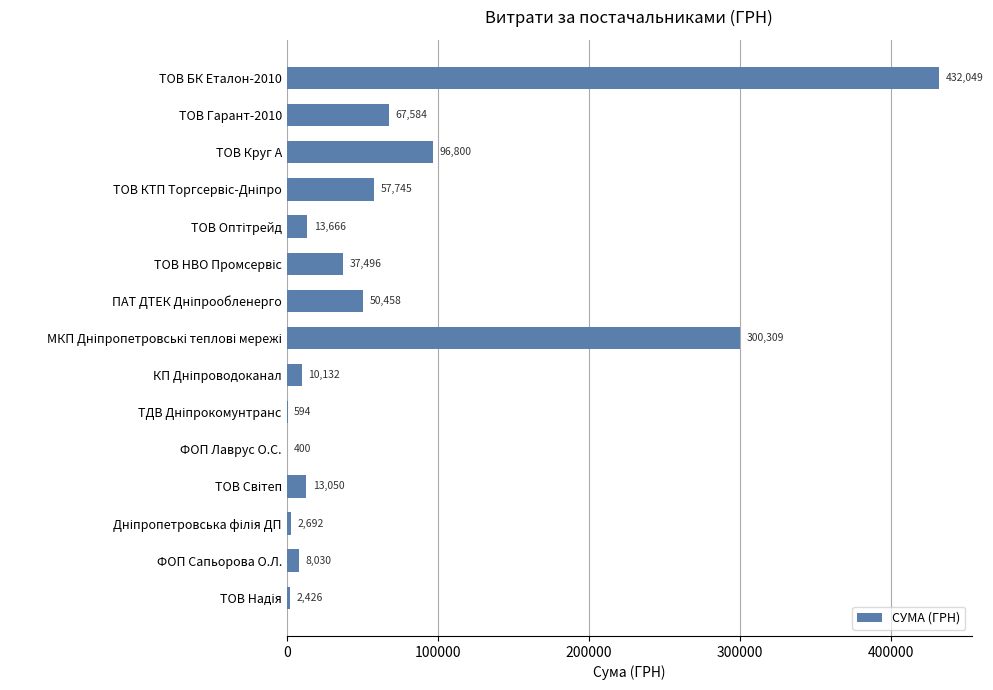

Which label corresponds to the largest value in the chart?

ТОВ БК Еталон-2010